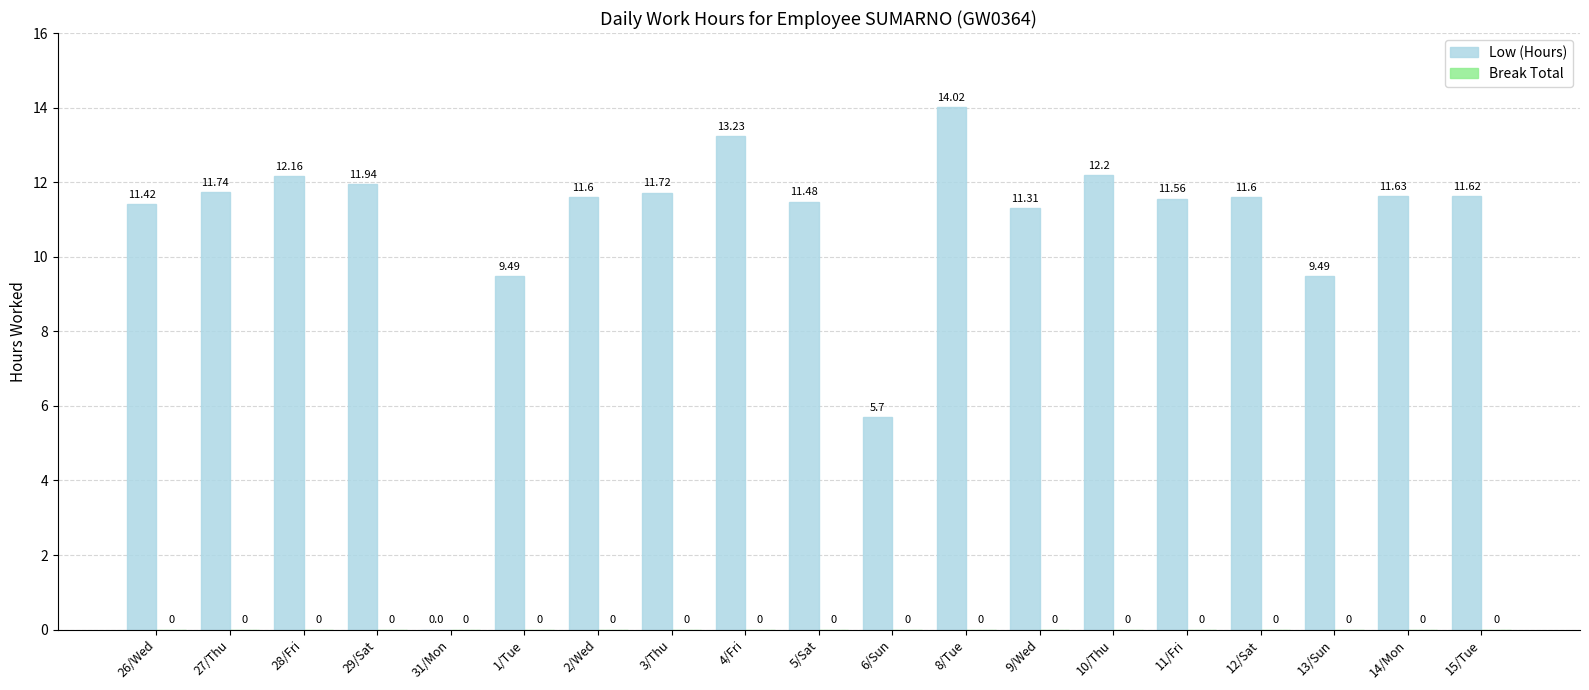

Approximately how many times larger is the value at 2/Wed compared to 27/Thu?

1.0